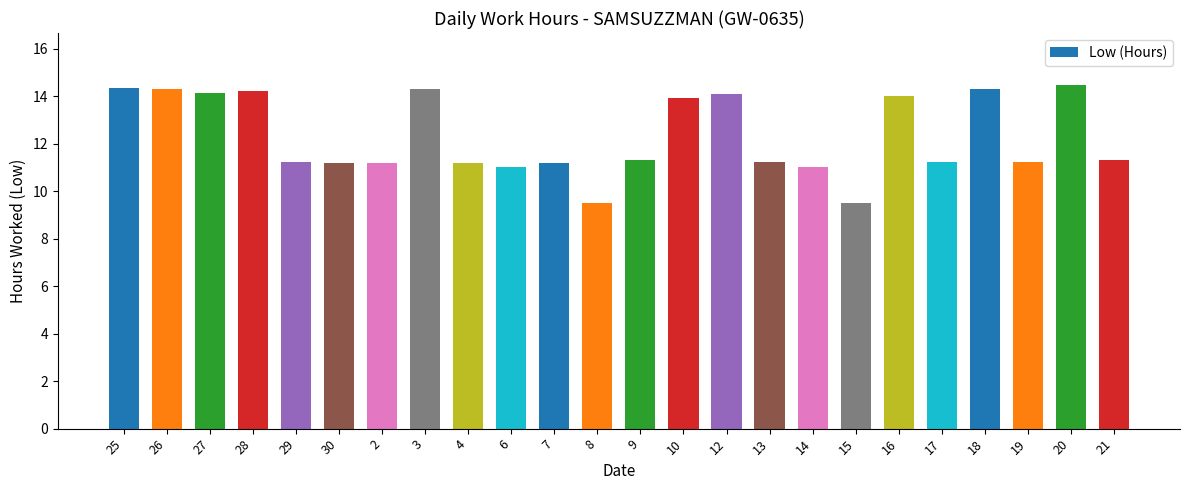

How many bars are there in total?

24